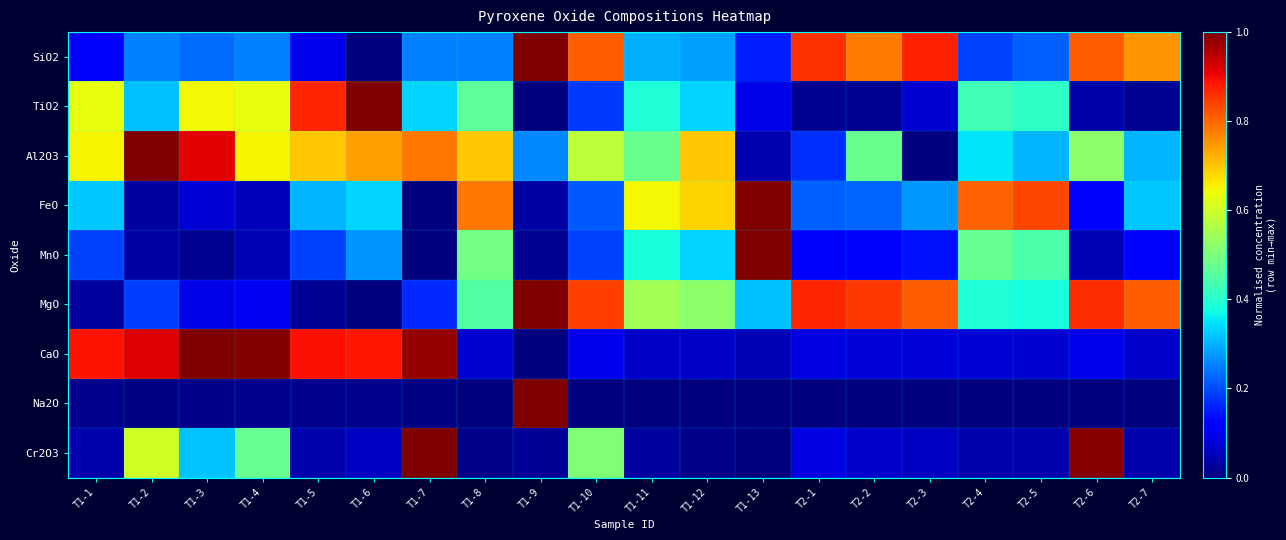

At which category is the sum across all series the highest?

T1-7